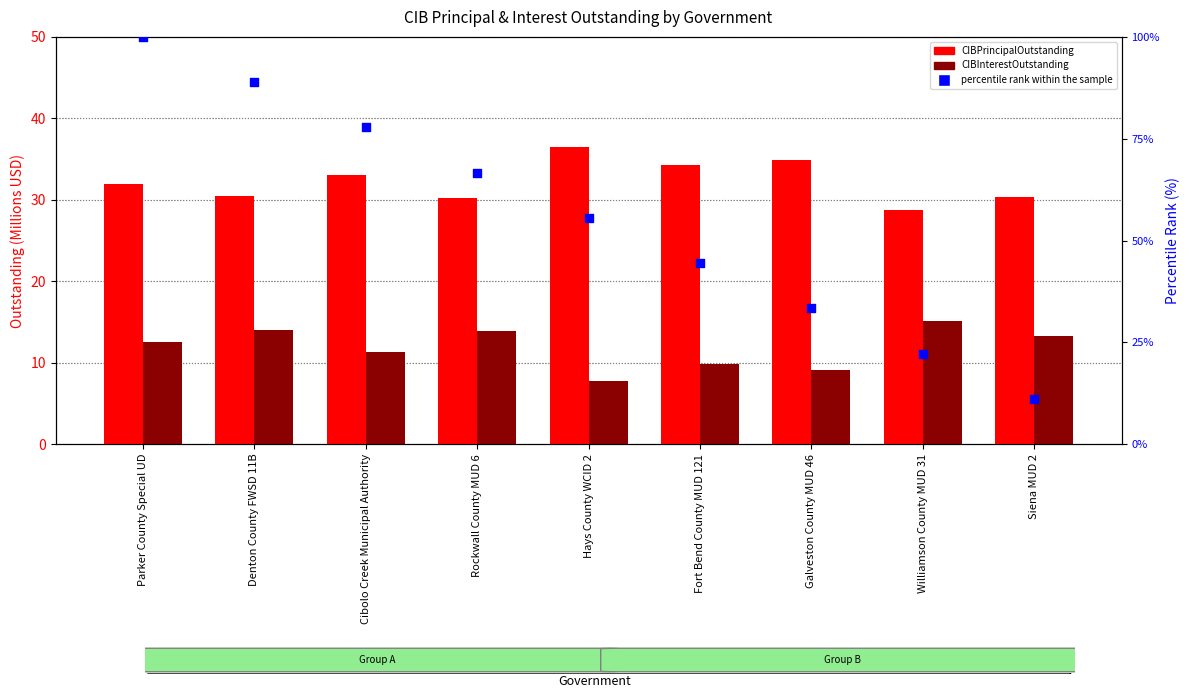

What are all the series names shown in the legend?

CIBPrincipalOutstanding, CIBInterestOutstanding, percentile rank within the sample